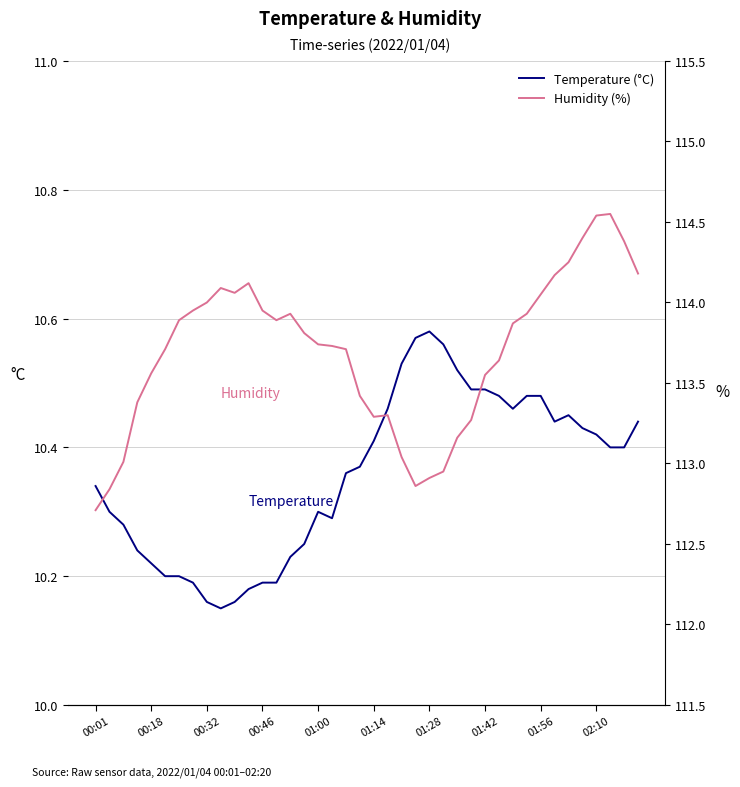

The value of Temperature (°C) at 00:46 is 4.5. True or false?

False